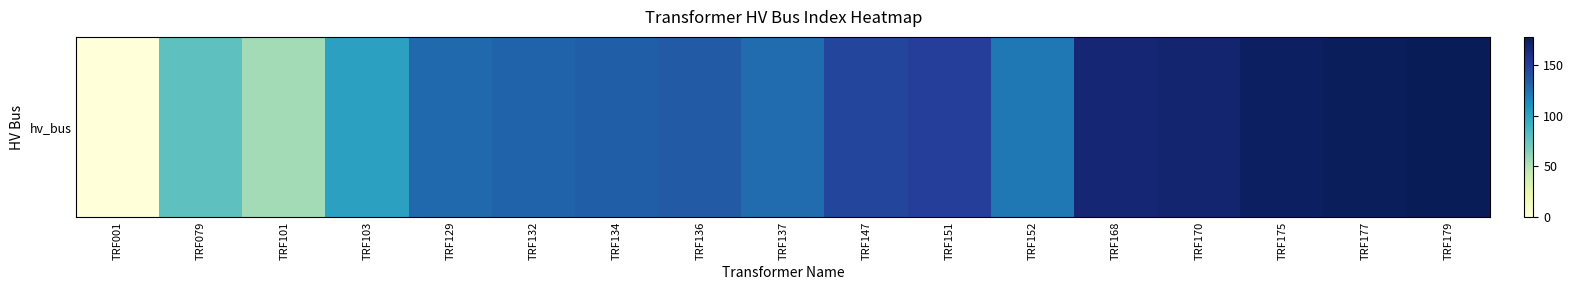

Is it true that the value at TRF001 is -57?

False